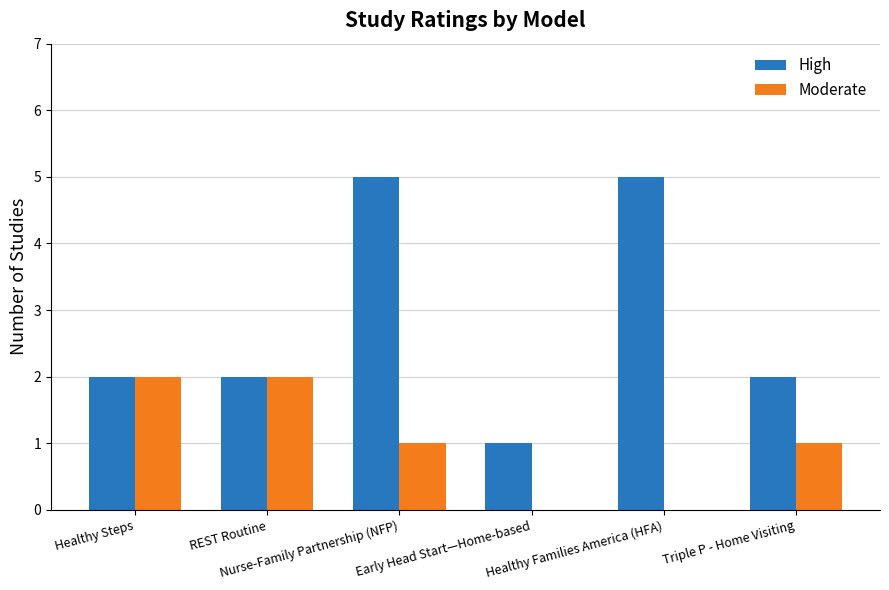

Reading left to right, extract all data points from this chart.

High: Healthy Steps=2	REST Routine=2	Nurse-Family Partnership (NFP)=5	Early Head Start—Home-based=1	Healthy Families America (HFA)=5	Triple P - Home Visiting=2
Moderate: Healthy Steps=2	REST Routine=2	Nurse-Family Partnership (NFP)=1	Early Head Start—Home-based=0	Healthy Families America (HFA)=0	Triple P - Home Visiting=1